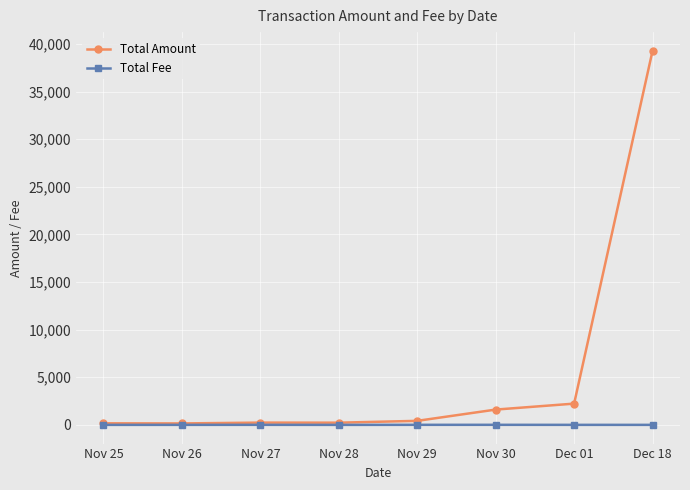

What is the label of the 6th point from the left?

Nov 30